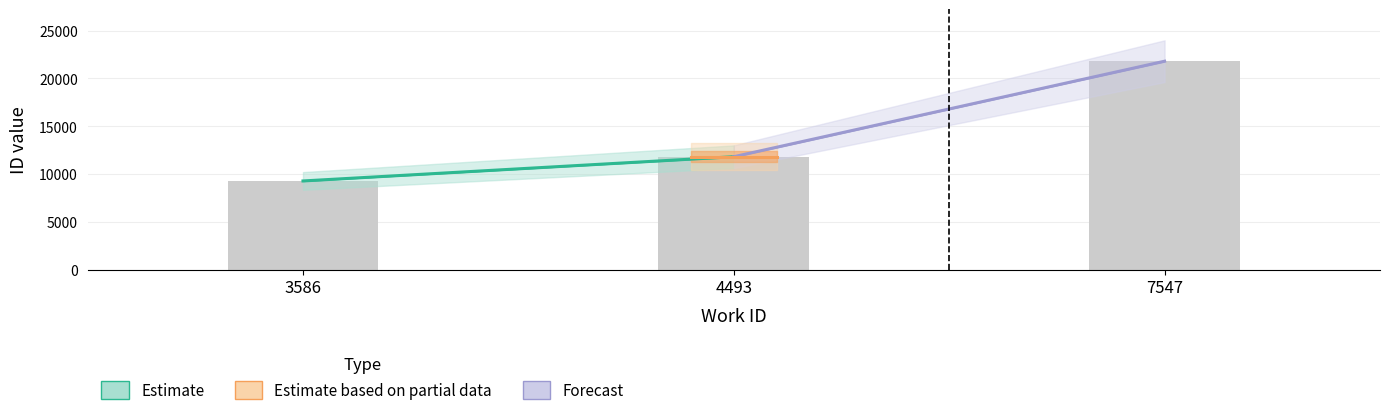

Is it true that the value at 7547 is 35060.8?

False